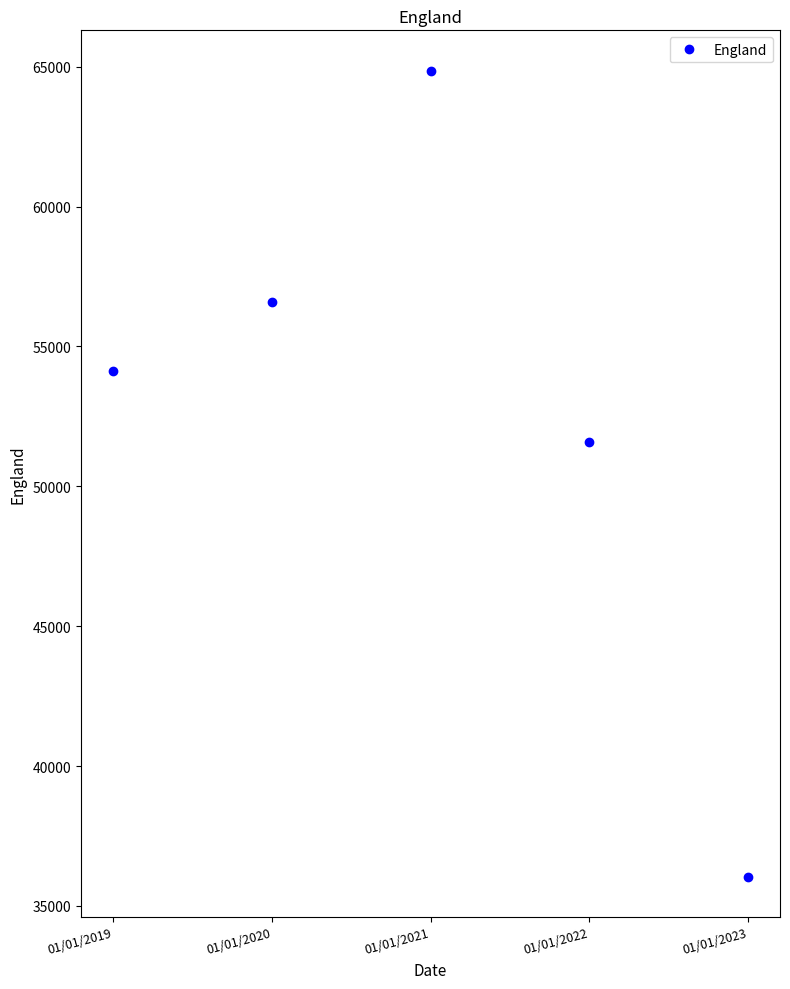

How many data points does each series have?

5